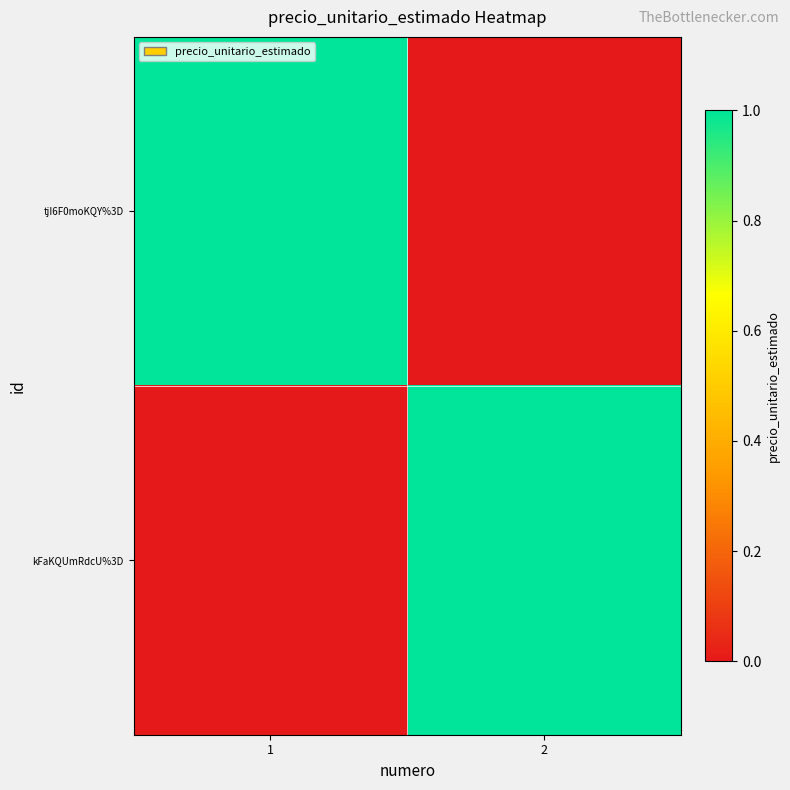

Rank the series by their maximum value, from highest to lowest.

tjI6F0moKQY%3D, kFaKQUmRdcU%3D